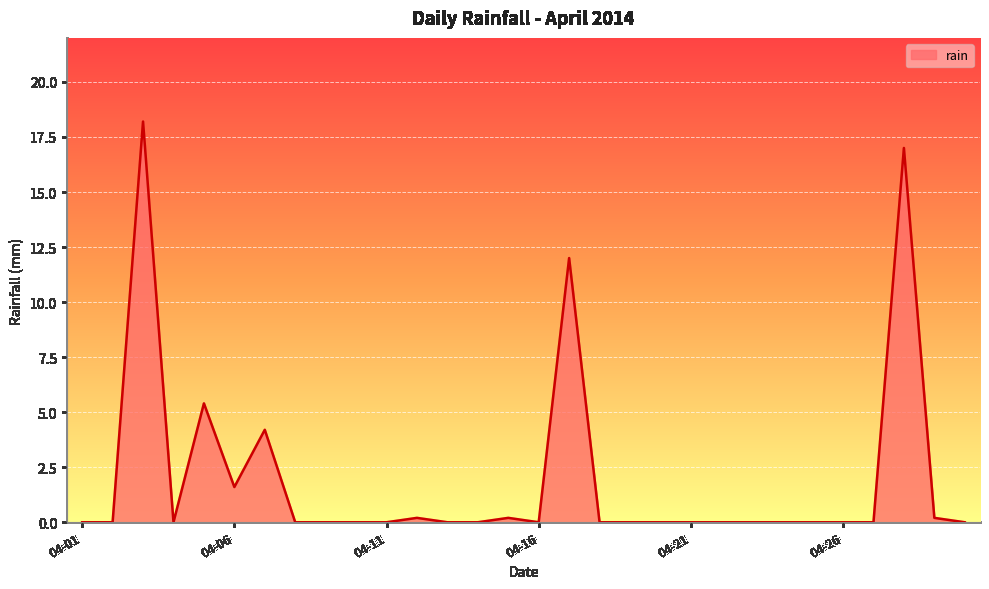

What is the maximum value shown in the chart?

18.2